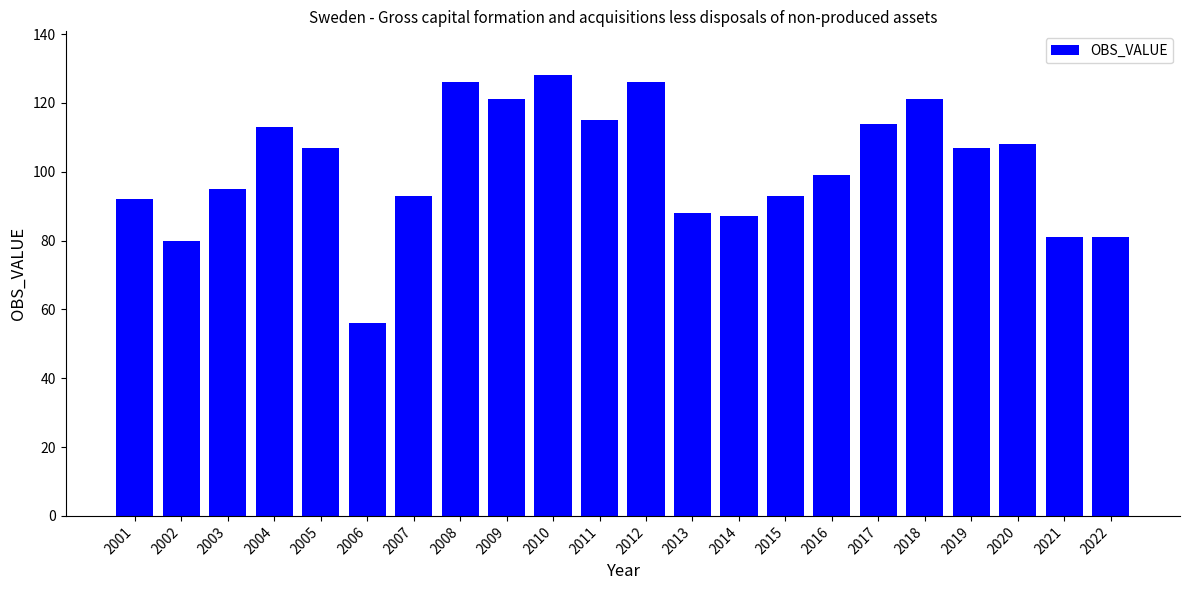

The chart shows a value of 56 at 2006. True or false?

True